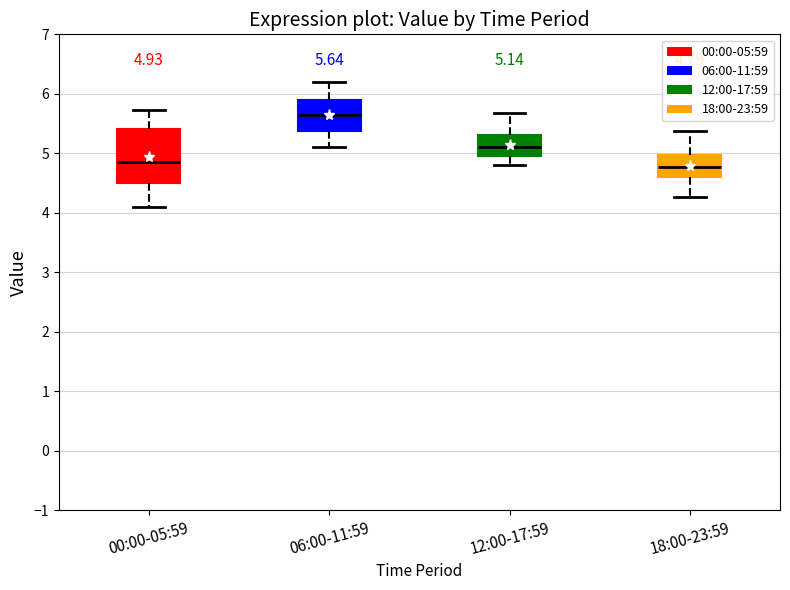

Comparing the boxes themselves (not the whiskers), which one is the tallest?

00:00-05:59